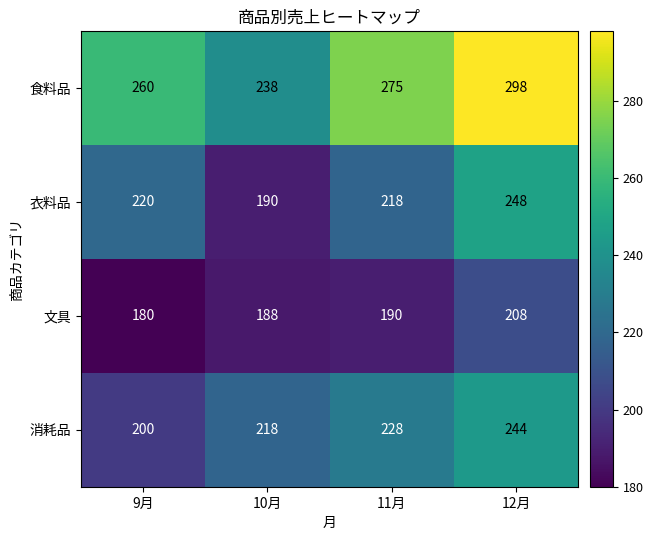

At which category is the sum across all series the highest?

12月